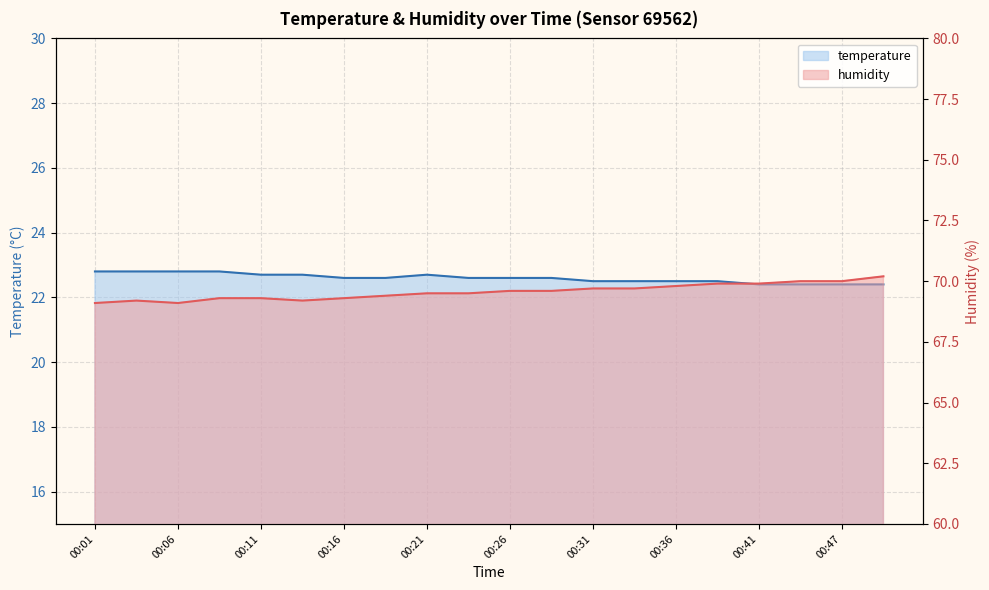

Rank the series by their average value, from highest to lowest.

humidity, temperature